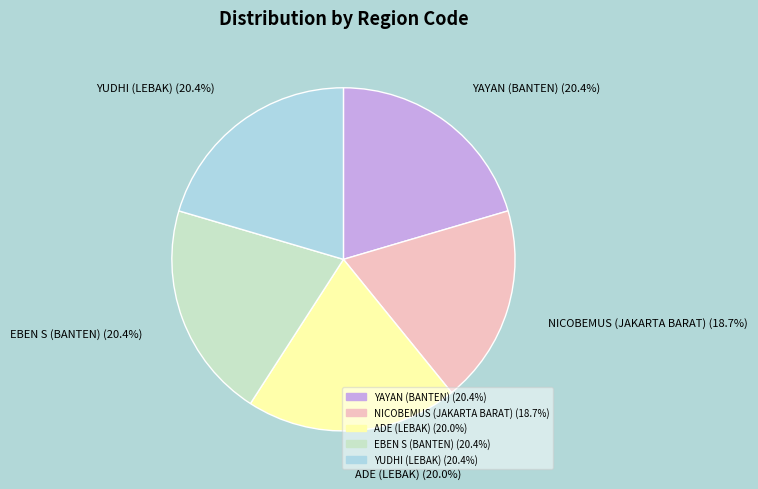

Does any single category account for the majority?

No